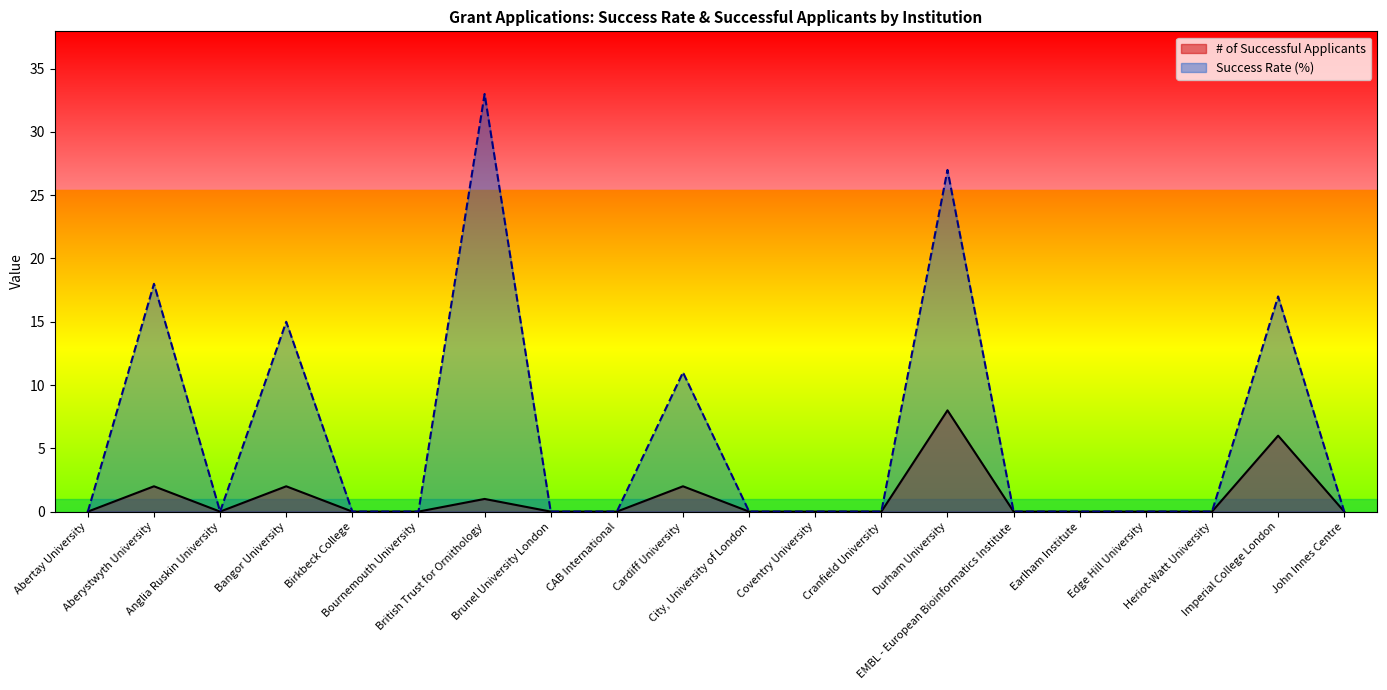

What is the total value across all series at Durham University?

35